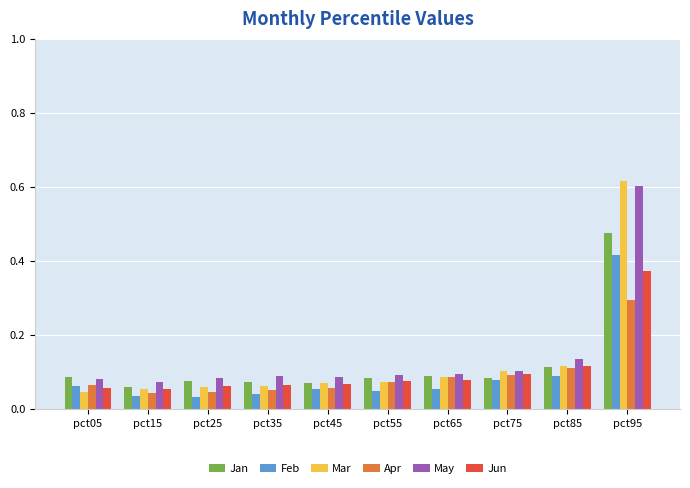

Are the bars grouped side by side (vs. stacked)?

Yes